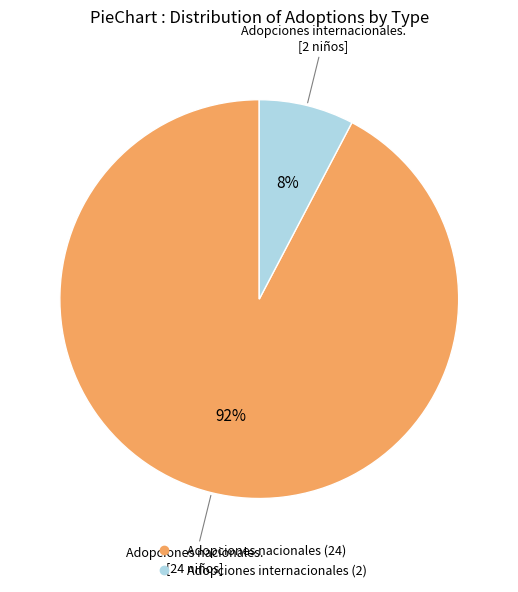

To the nearest percent, what is the average slice percentage?

50%